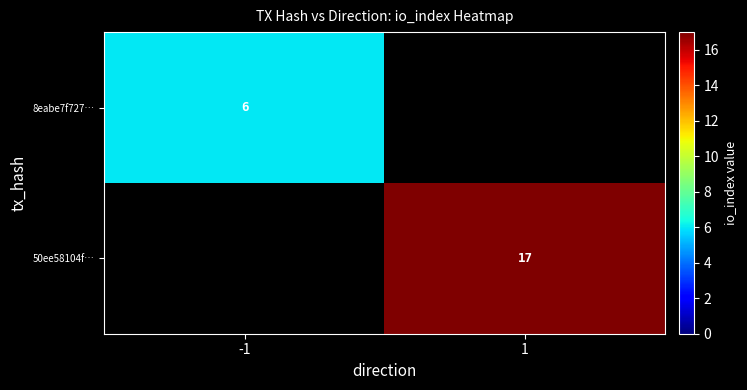

The 8eabe7f727… series shows 6 at -1. True or false?

True